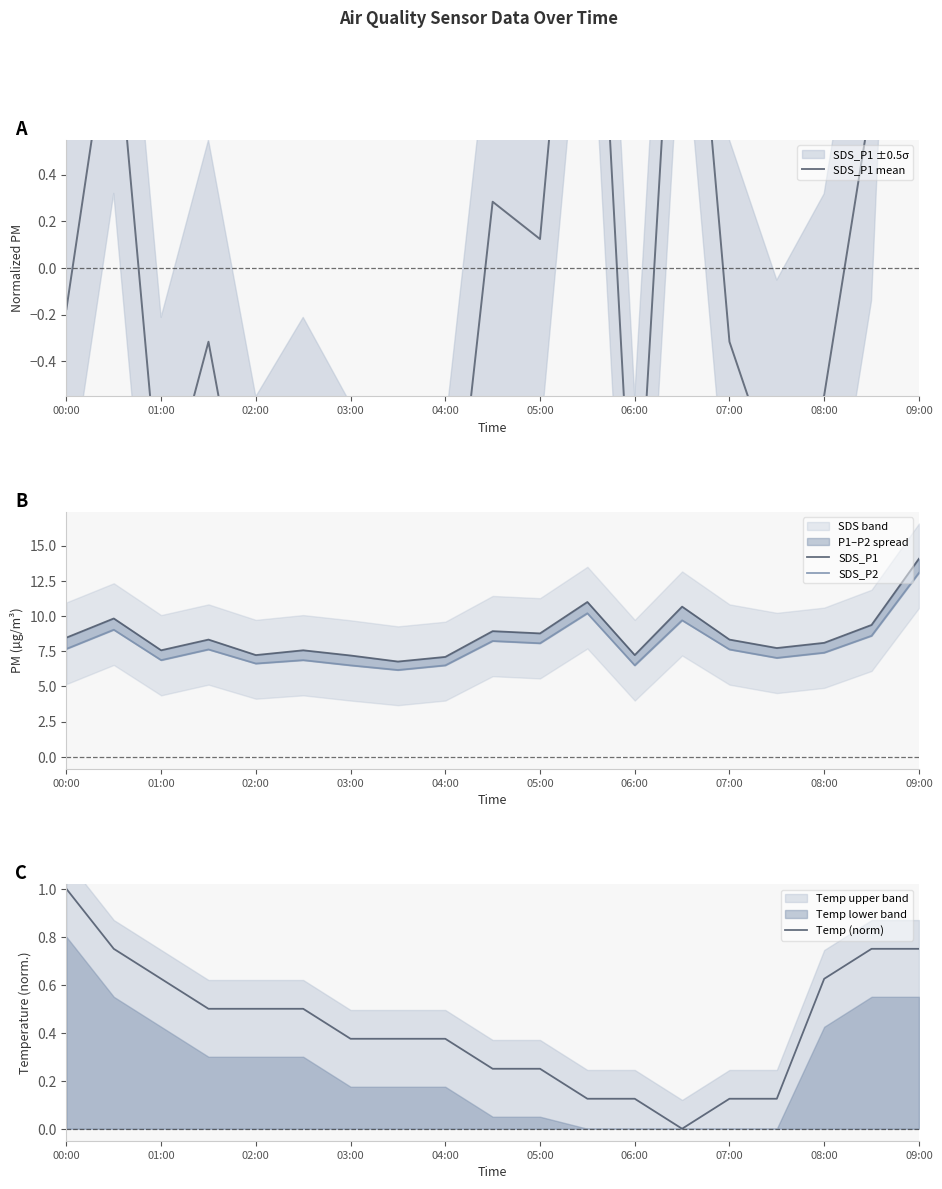

What is the value of the SDS_P2 point at the 5th from the left?

6.6